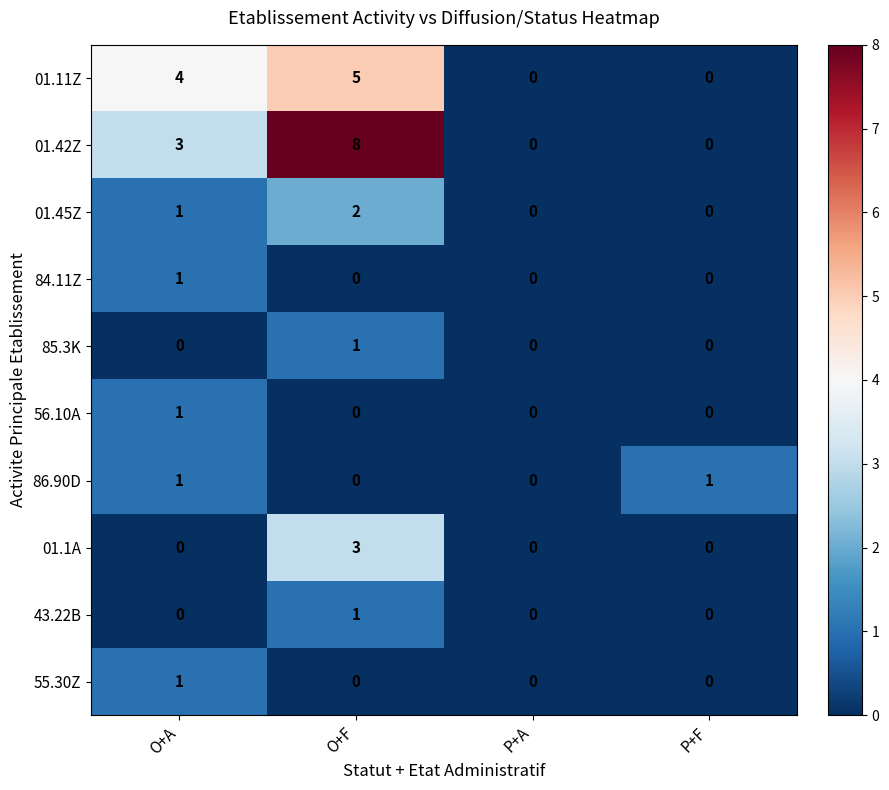

What is the difference between the highest and lowest values at O+A?

4